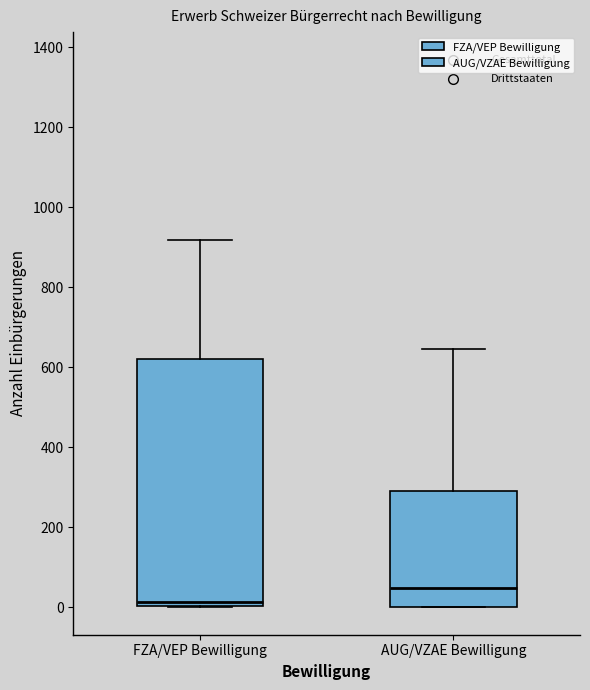

Which box has the lowest median line?

FZA/VEP Bewilligung